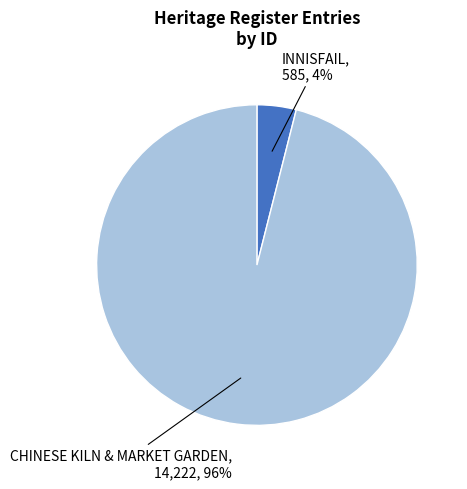

Is there a majority slice in this chart?

Yes